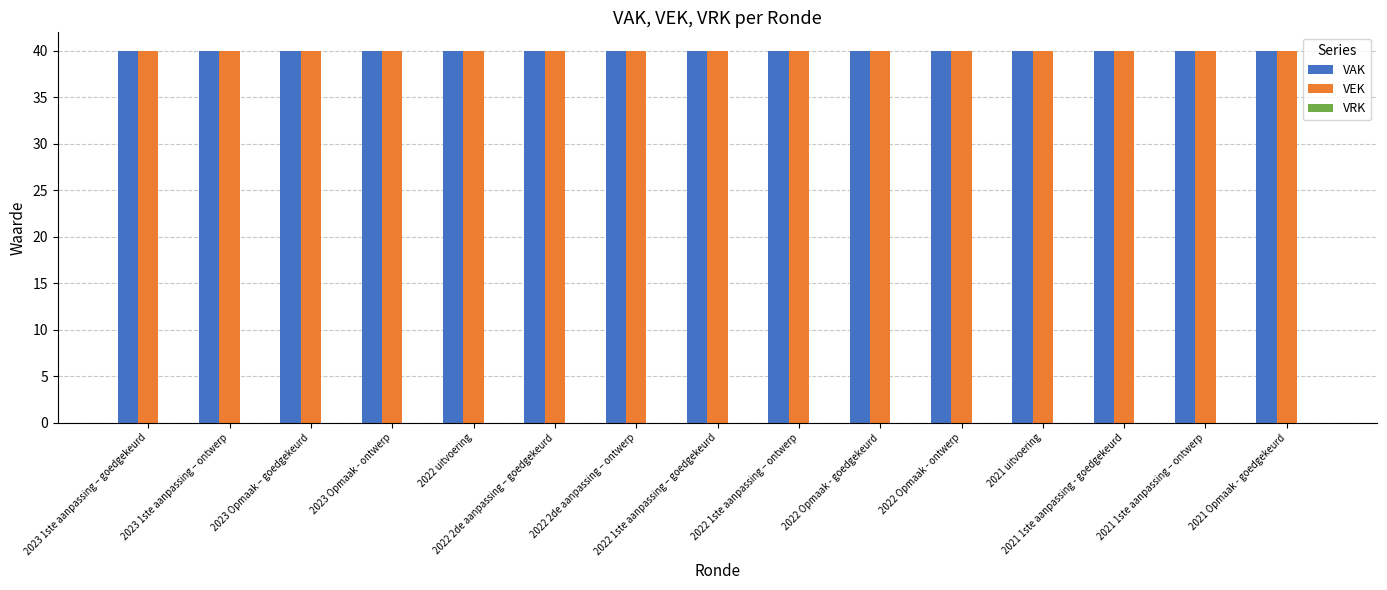

Which series changed the most between 2023 1ste aanpassing – goedgekeurd and 2022 Opmaak - goedgekeurd?

VAK